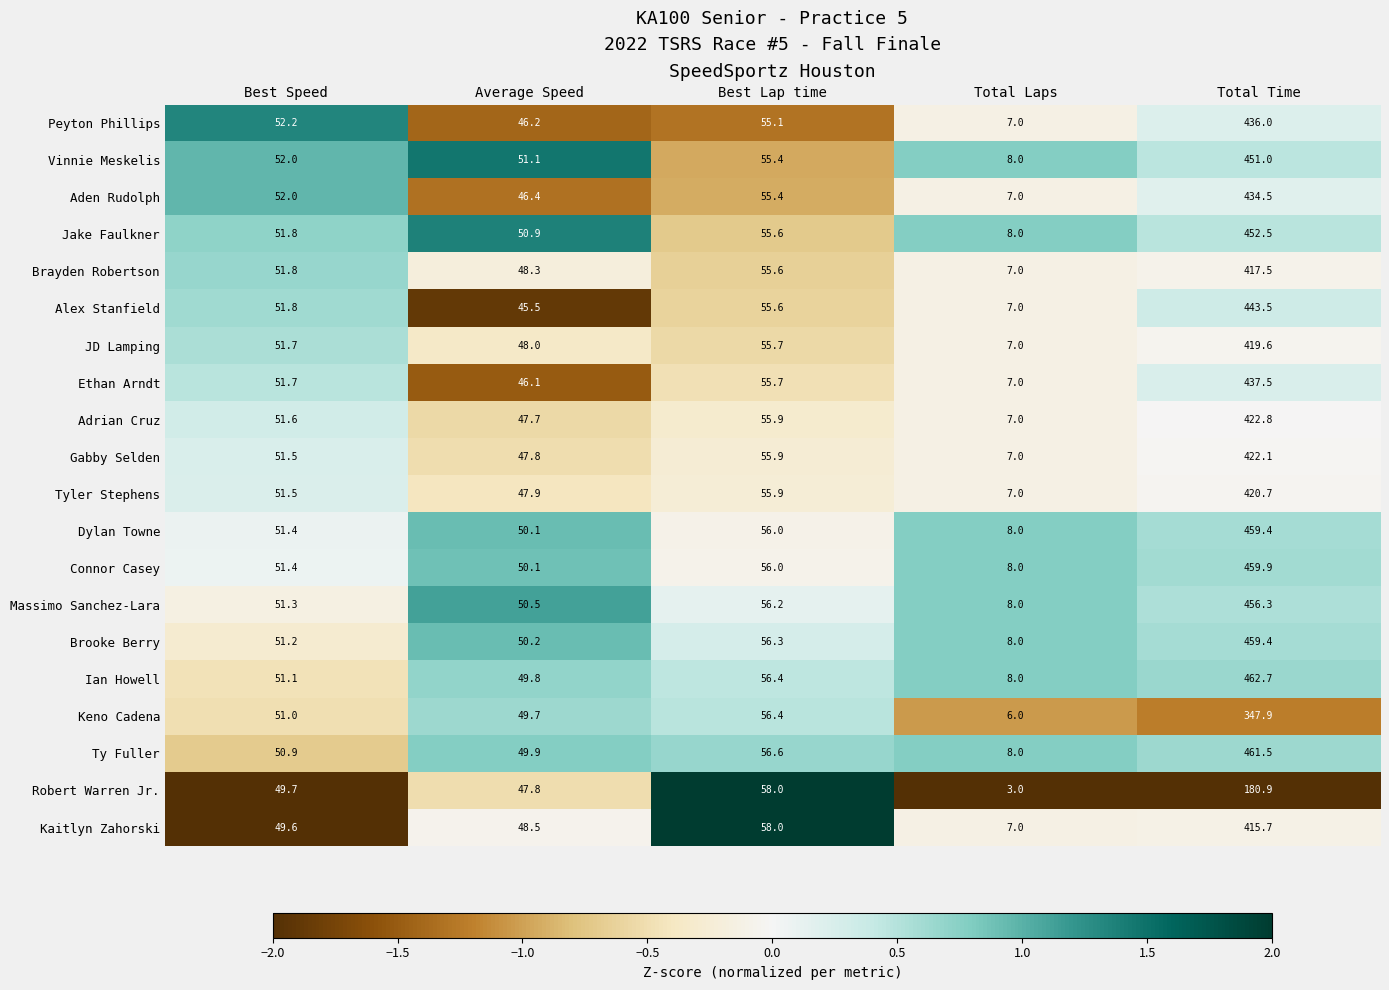

What is the average value of the Brooke Berry series?

125.0